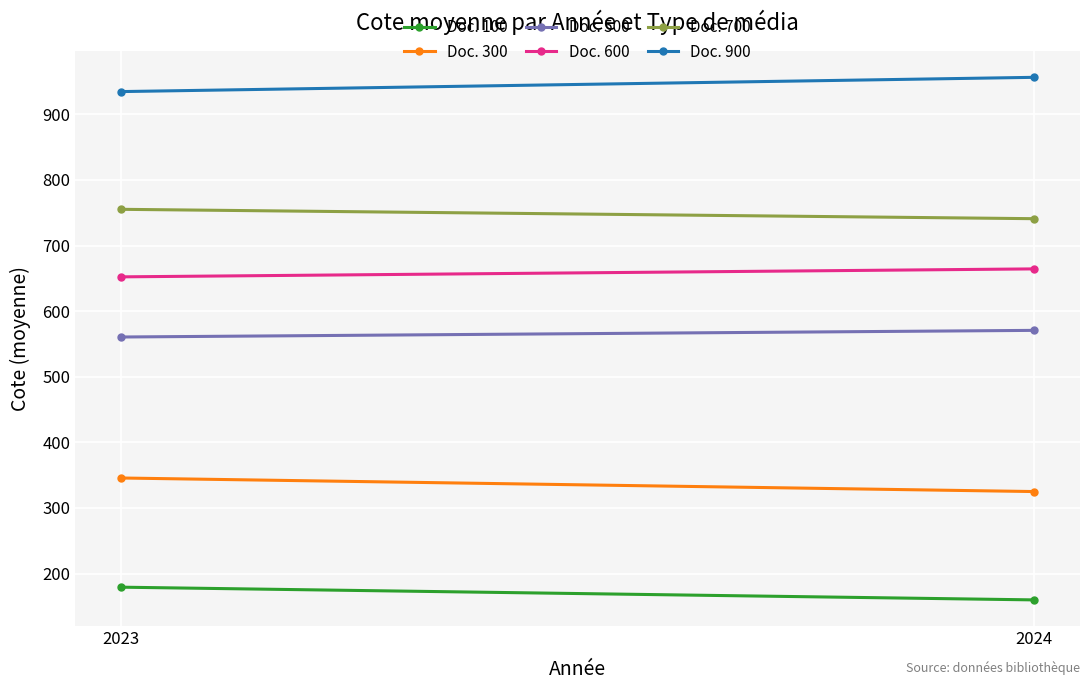

Reading left to right, what are all the values shown in this chart?

Doc. 100: 179.3	159.9
Doc. 300: 345.7	325.1
Doc. 500: 560.6	570.8
Doc. 600: 652.3	664.5
Doc. 700: 755.3	741.0
Doc. 900: 934.8	956.5